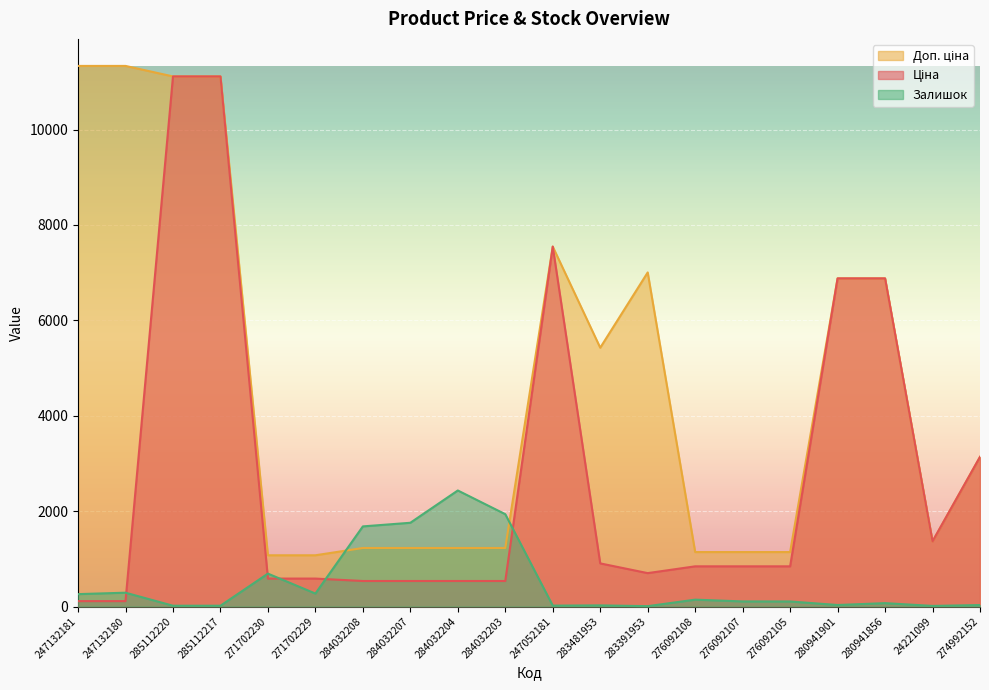

Which has a higher value, 271702229 or 285112217?

285112217